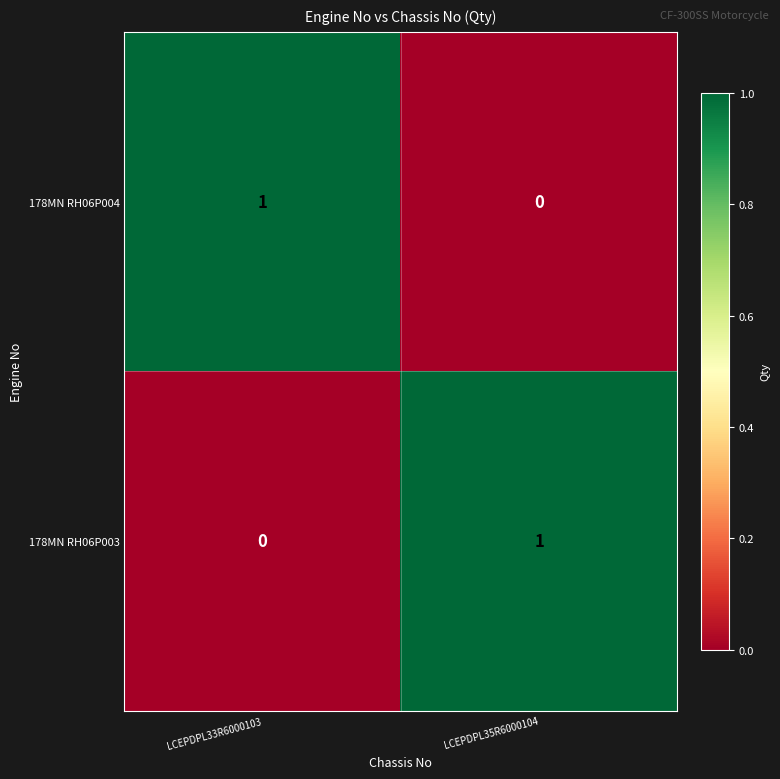

True or false: 178MN RH06P003 has a value of 1 at LCEPDPL35R6000104.

True